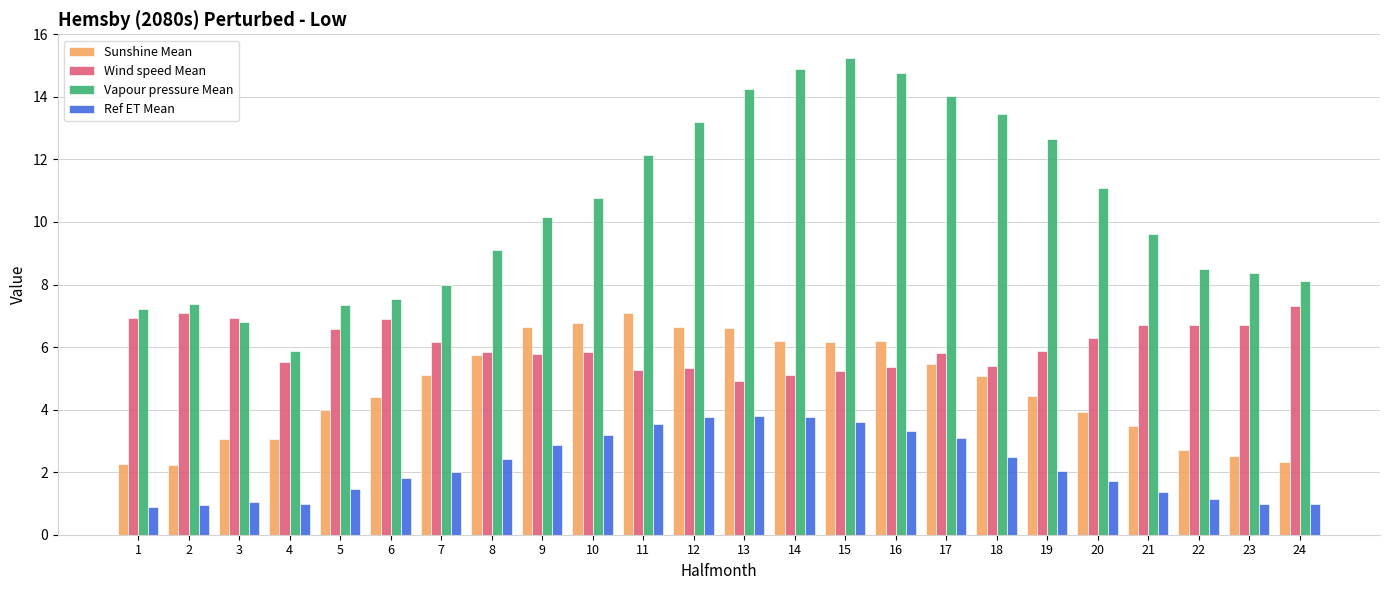

Rank the series at 24 from lowest to highest value.

Ref ET Mean, Sunshine Mean, Wind speed Mean, Vapour pressure Mean